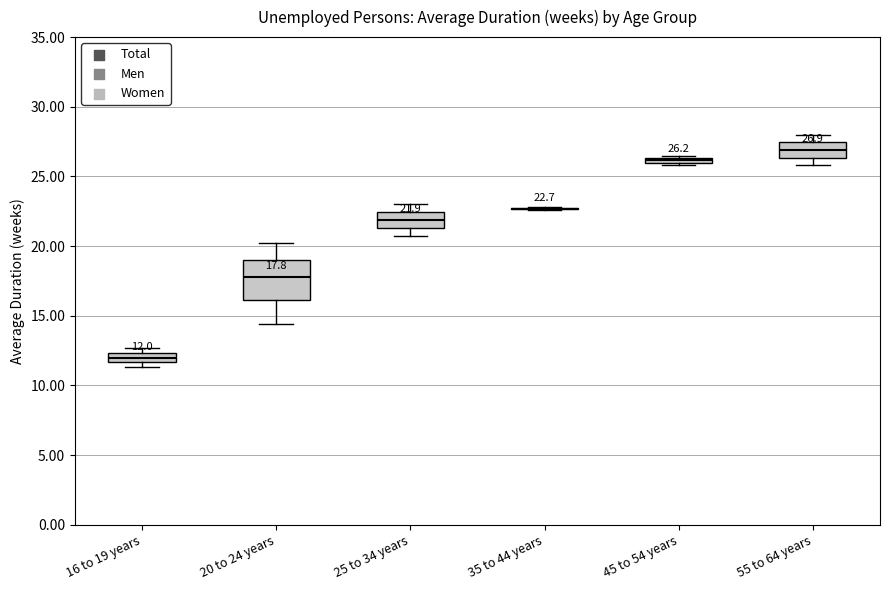

Which box is the tallest, from its lower edge to its upper edge?

20 to 24 years